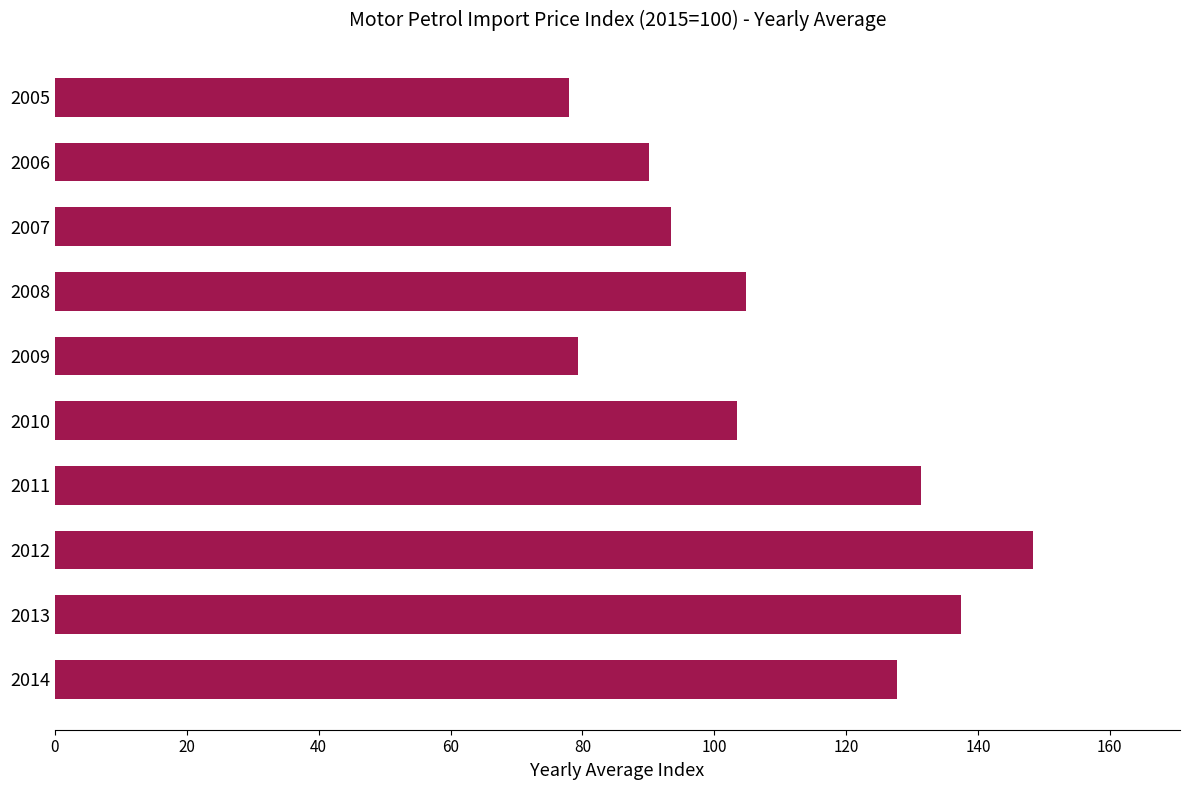

The value at 2014 is 127.8. True or false?

True